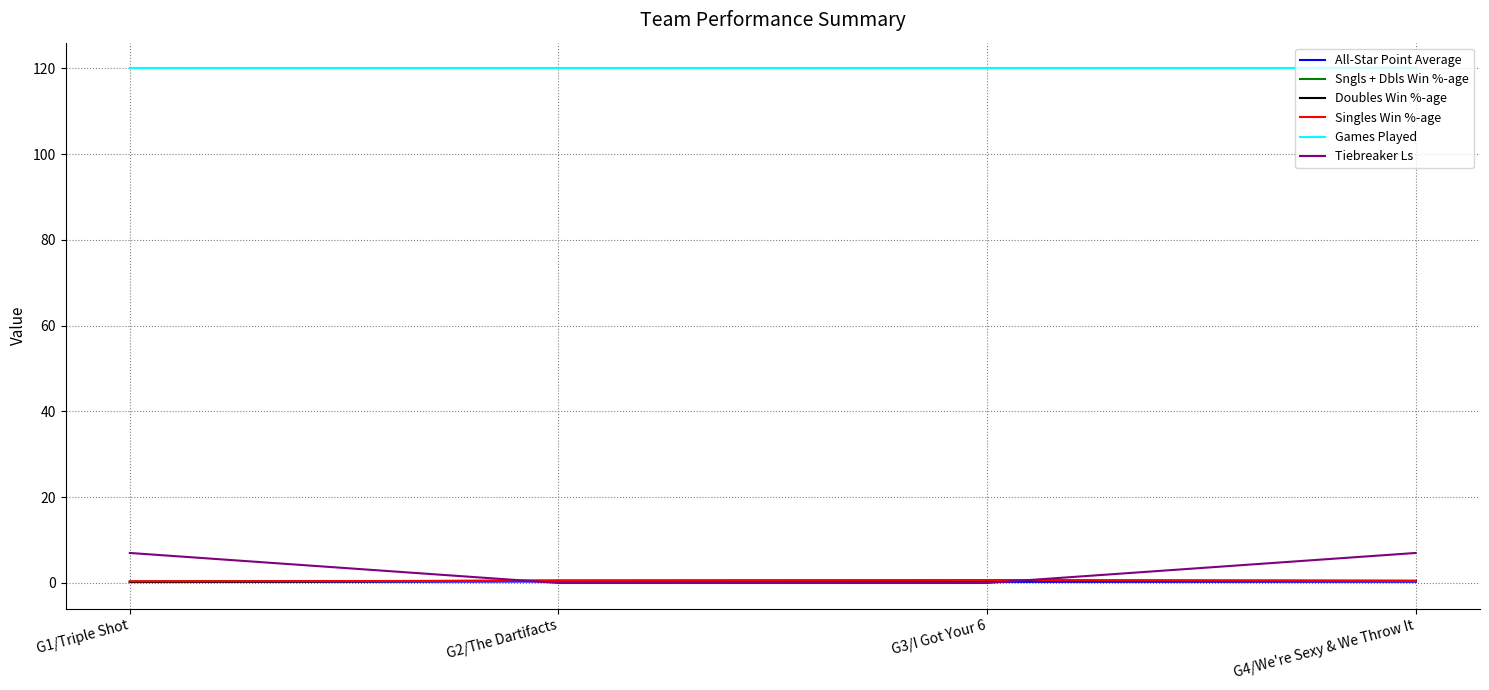

True or false: Singles Win %-age and Games Played intersect in this chart.

False